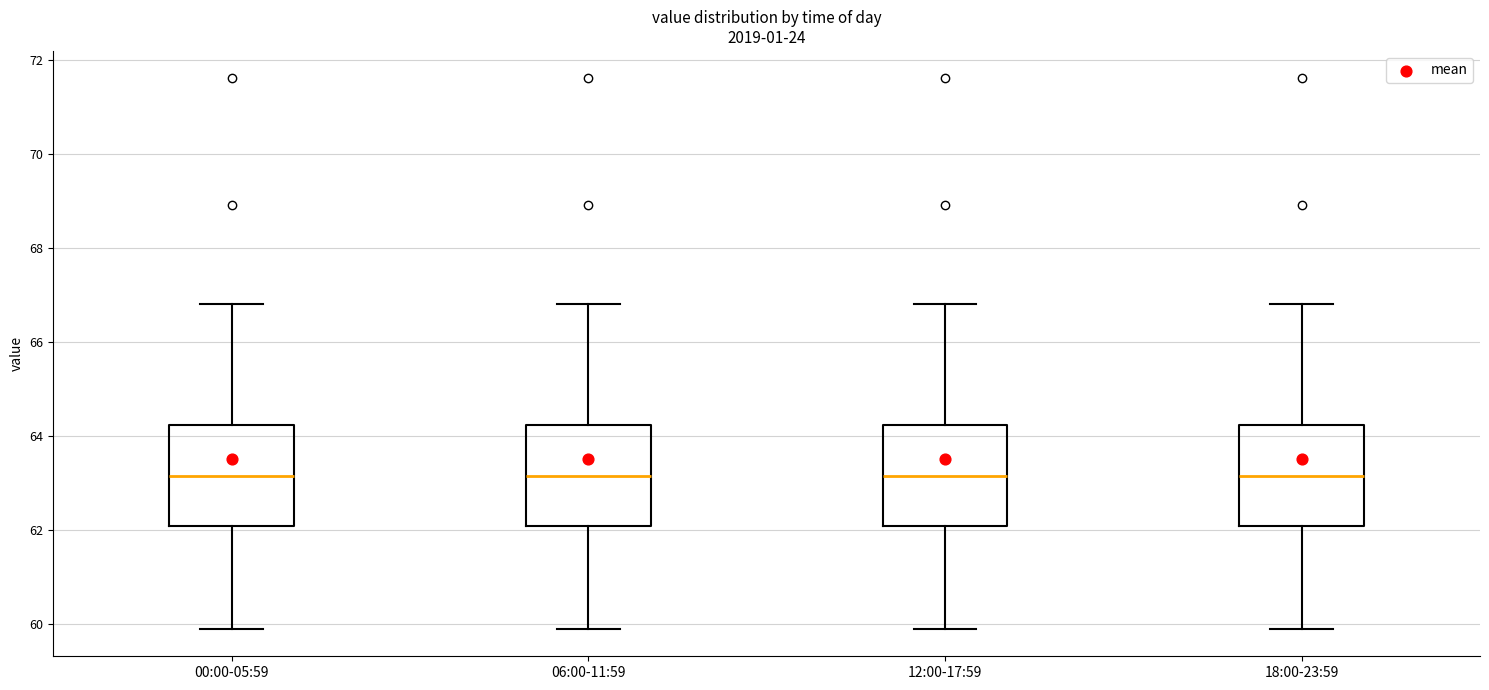

Reading left to right, transcribe this box plot: for each box, give where its median line is, the range the box spans, and where its two whiskers end, as read against the y-axis. The values are not printed on the chart, so give them approximately, as read against the axis.

00:00-05:59: median 63.2, box 62.0 to 64.2, whiskers 60.0 to 66.8
06:00-11:59: median 63.2, box 62.0 to 64.2, whiskers 60.0 to 66.8
12:00-17:59: median 63.2, box 62.0 to 64.2, whiskers 60.0 to 66.8
18:00-23:59: median 63.2, box 62.0 to 64.2, whiskers 60.0 to 66.8